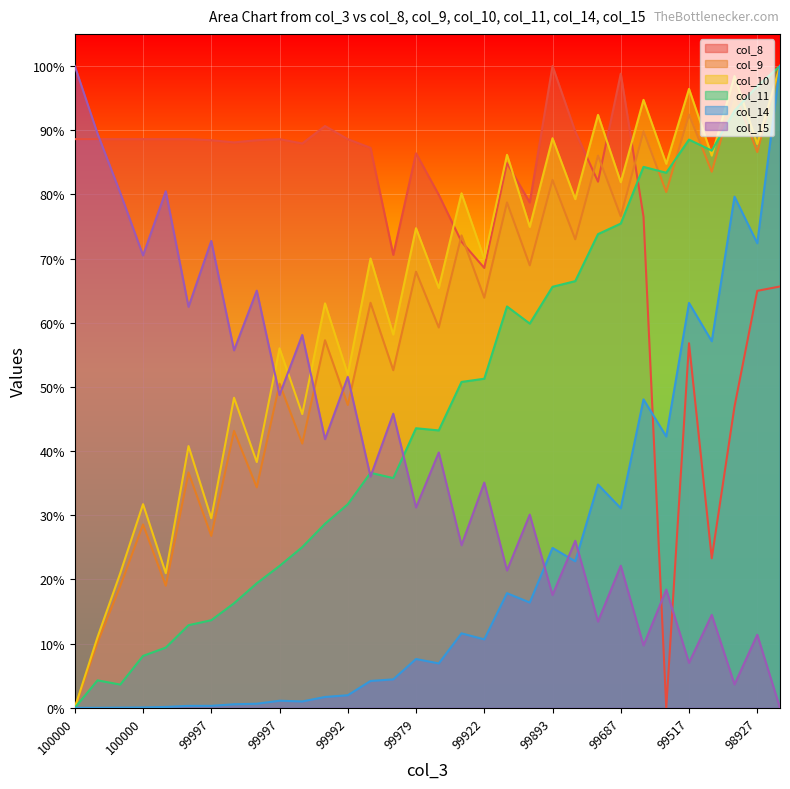

Which series has the largest total across all categories?

col_8